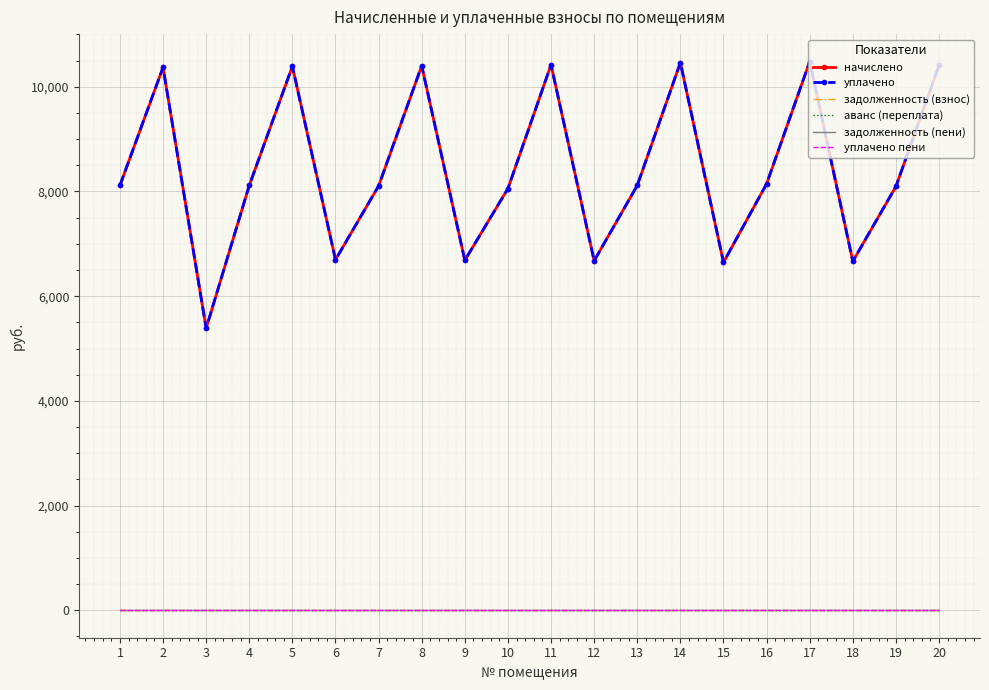

At which label does начислено first exceed 8114?

1